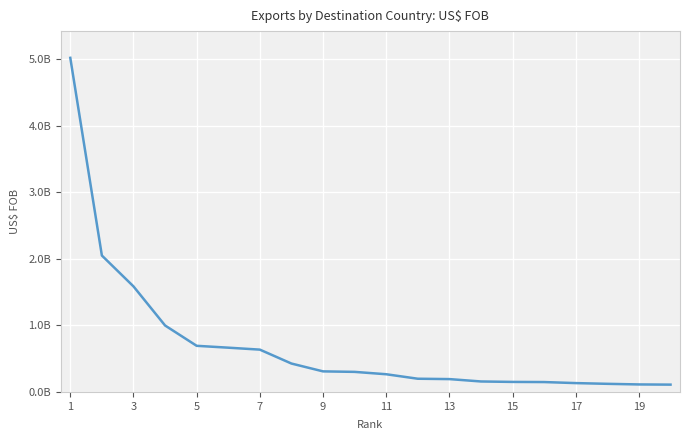

True or false: there are more than 0 points higher than both neighbors.

False